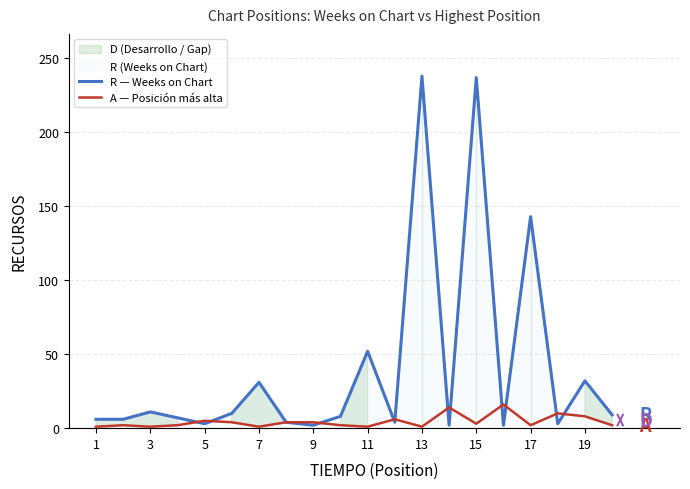

What is the highest value of the A — Posición más alta series?

16